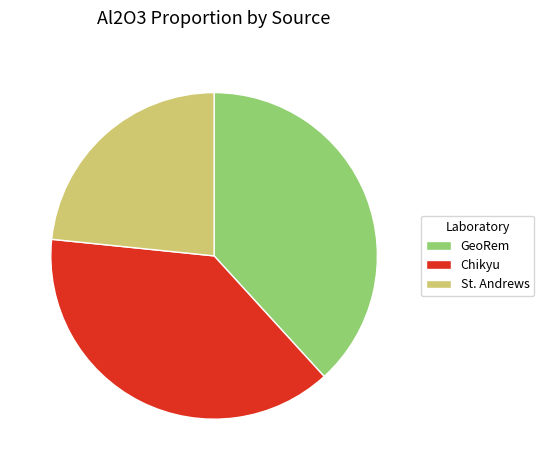

Is there any slice that represents more than half of the pie?

No